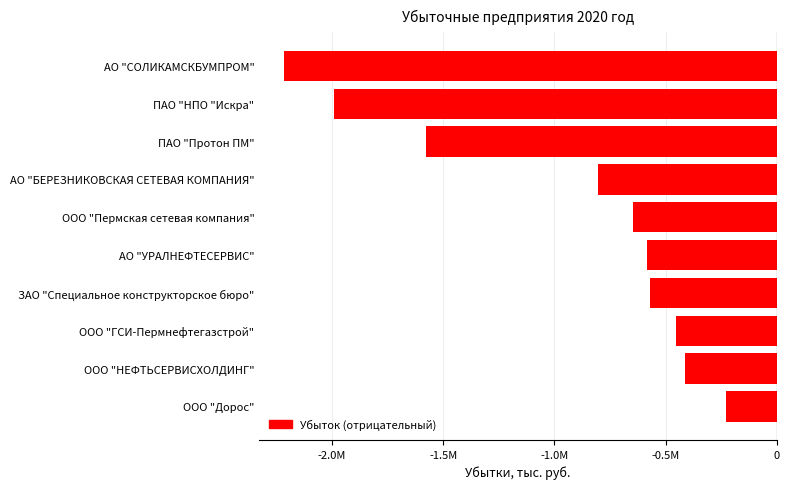

What is the average value?

-947949